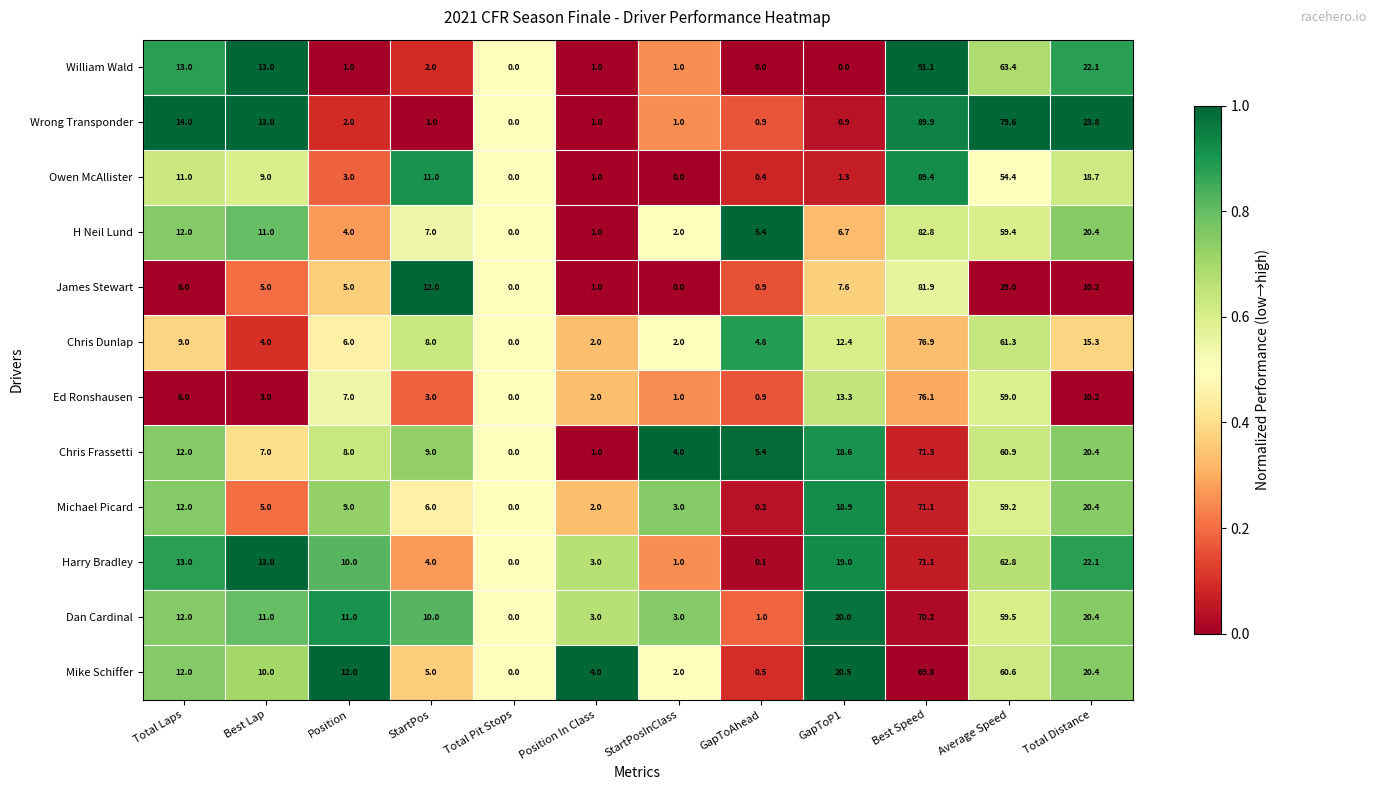

What is the spread (max minus min) of values at Position?

11.0